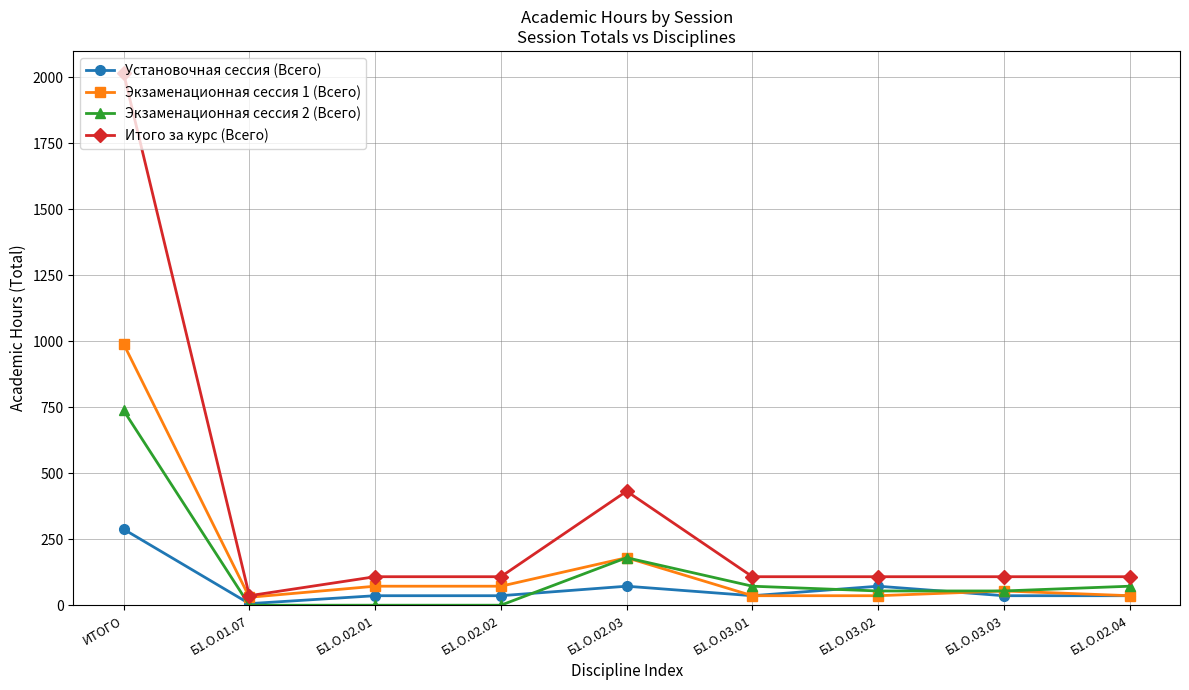

Count the number of data series in this chart.

4